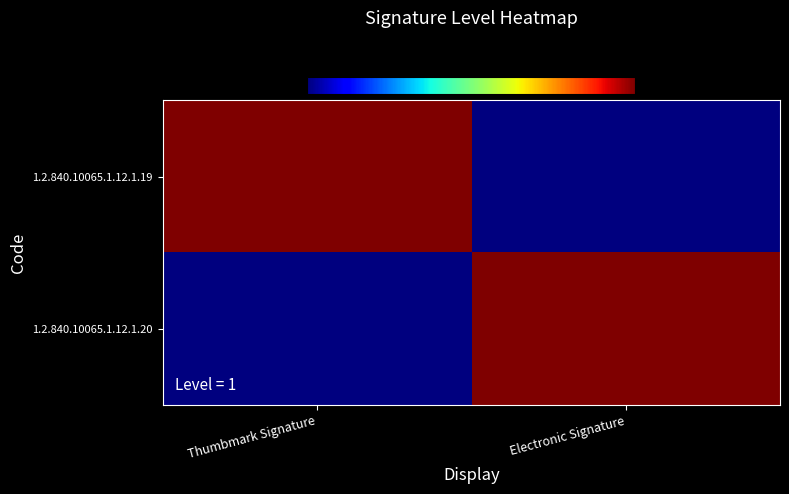

Which category has the highest value across all series?

Thumbmark Signature